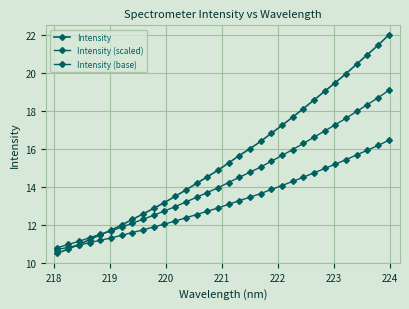

Between which two adjacent categories do Intensity and Intensity (base) first intersect?

218 and 219